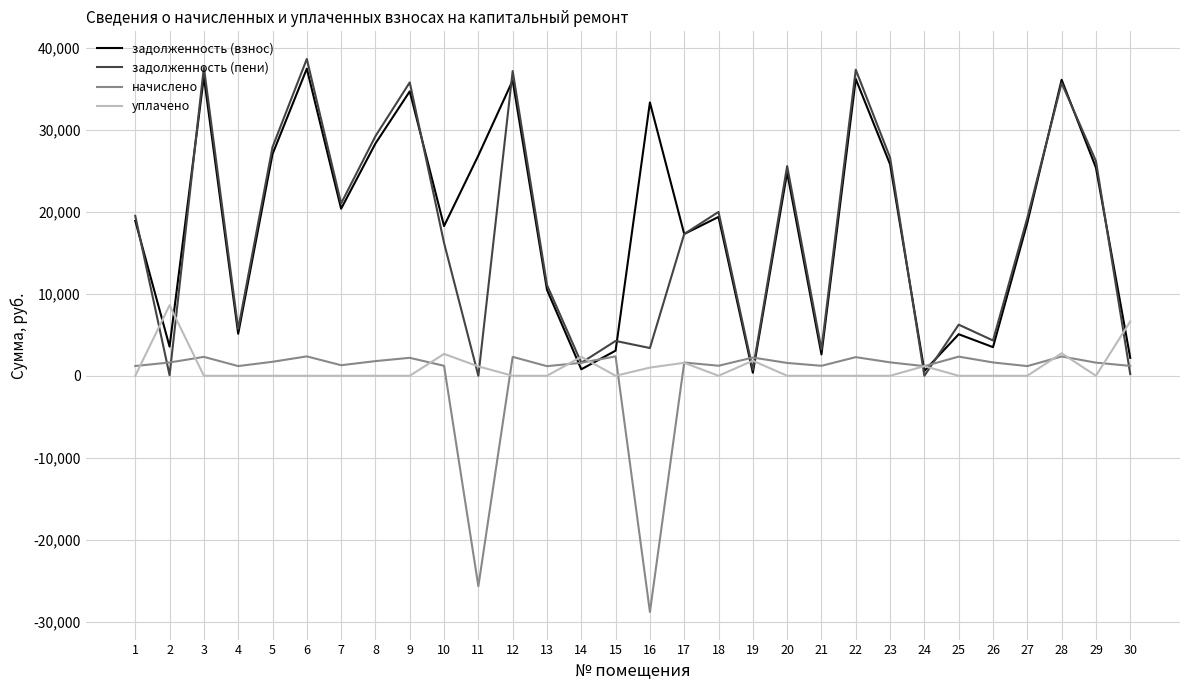

Where does the задолженность (взнос) series first go above 19376?

3